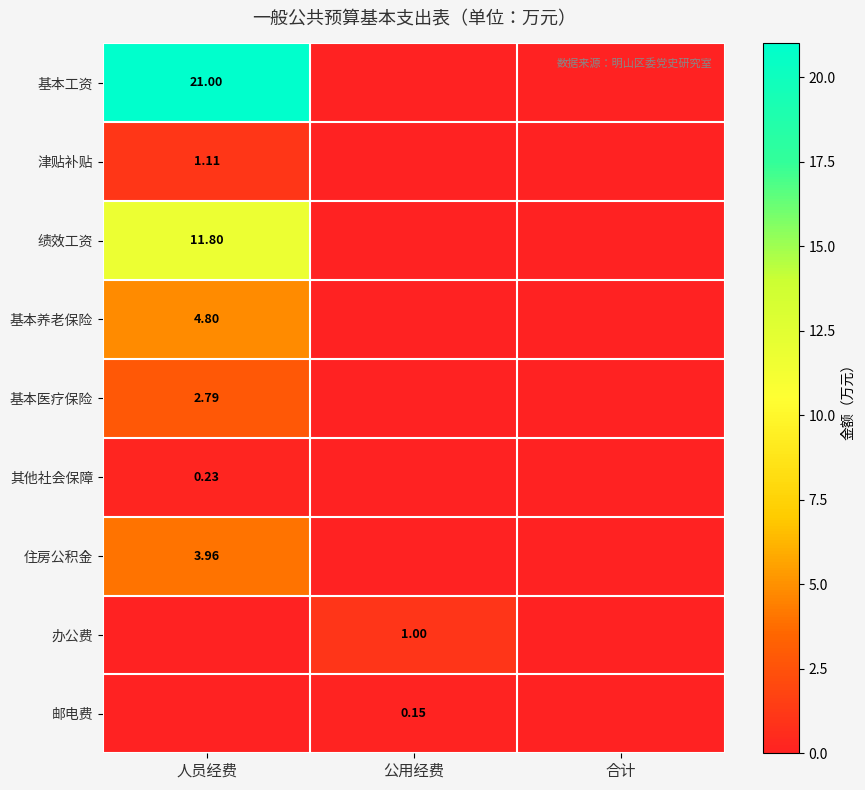

Count the 基本工资 values in the range 0 to 21.

3